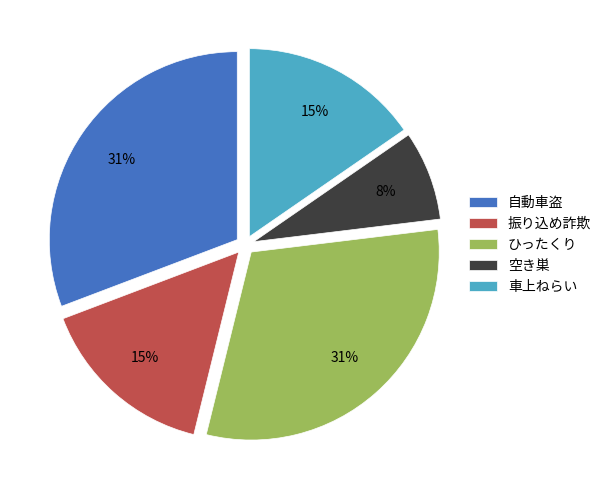

True or false: 空き巣 accounts for 17% of the total.

False